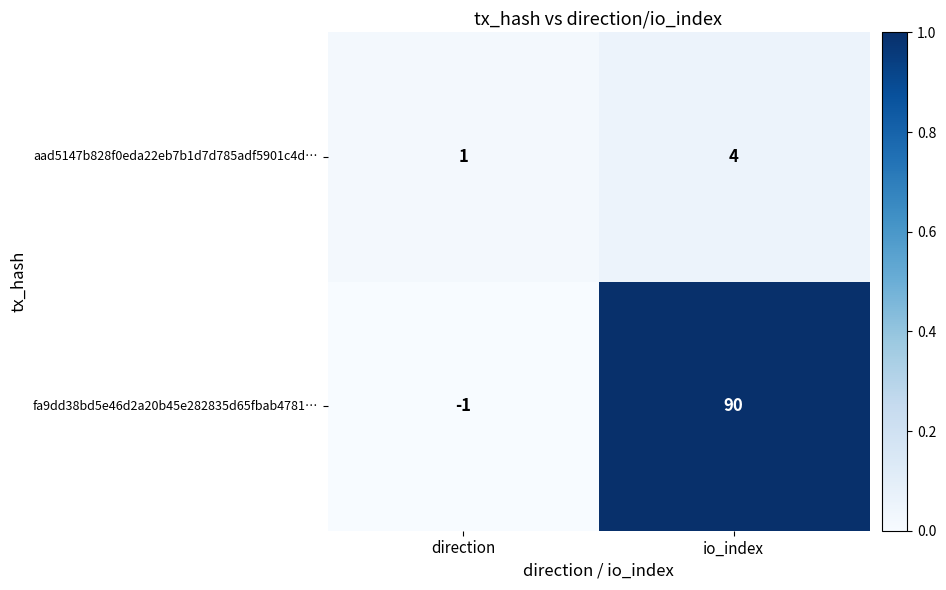

Which series has the largest range (max minus min)?

fa9dd38bd5e46d2a20b45e282835d65fbab4781…